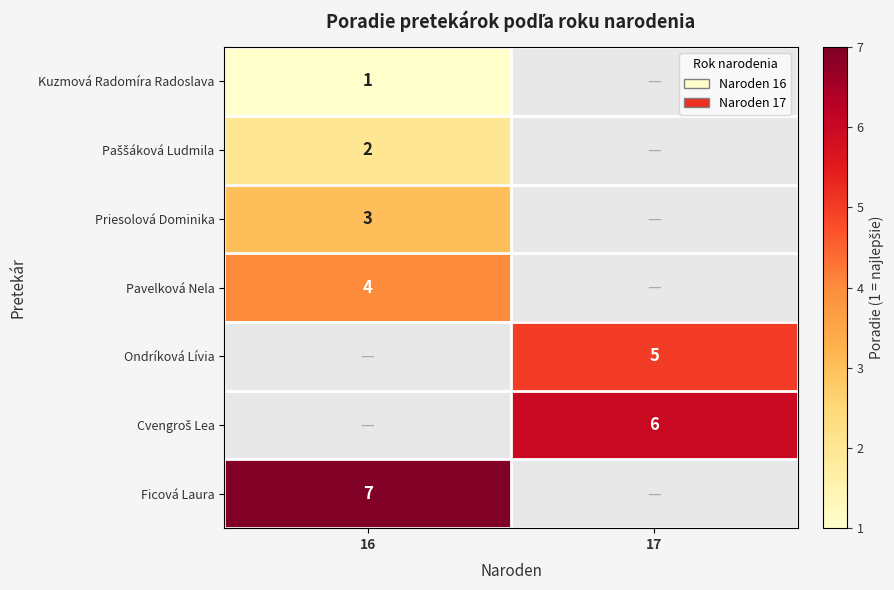

Which category has the lowest value across all series?

17